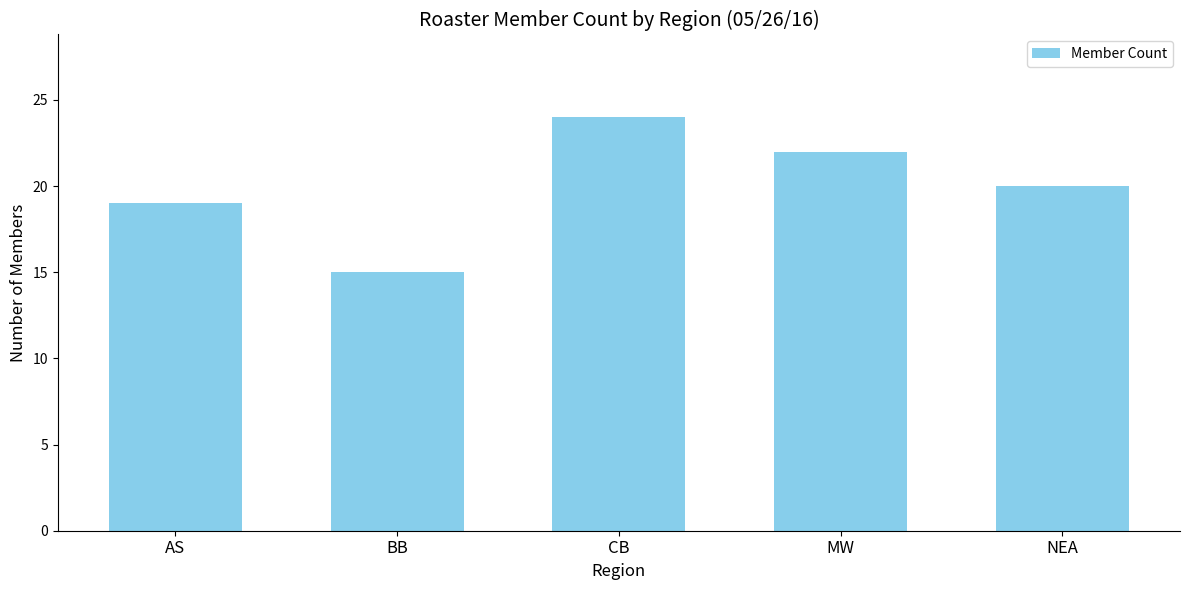

How many values are between 19 and 22?

3